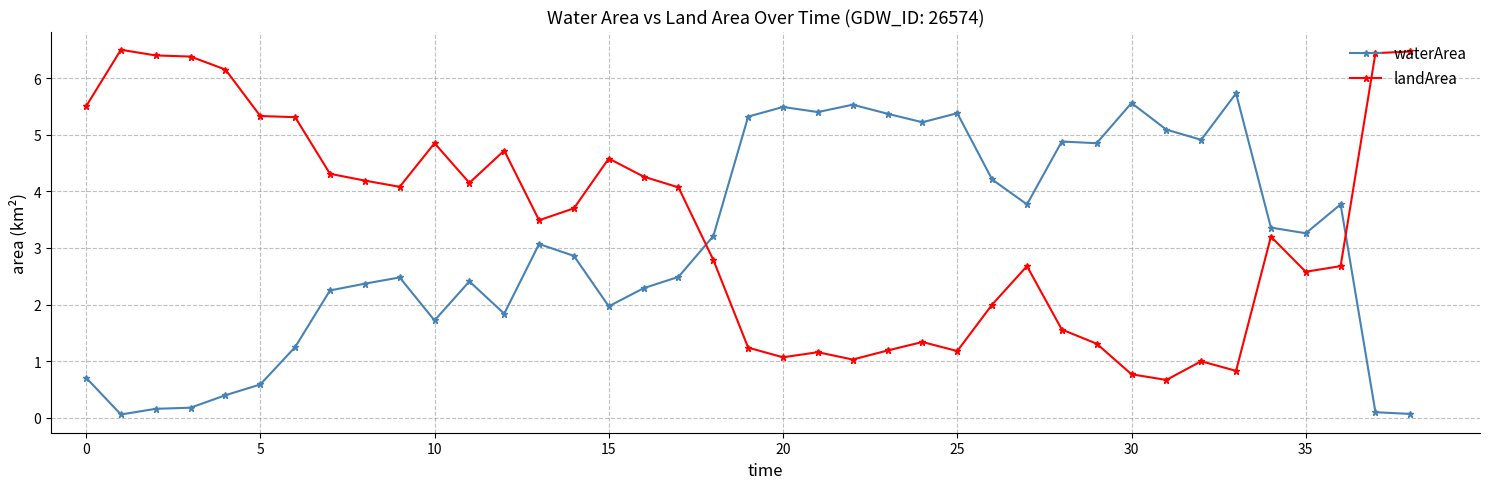

Rank the series by their maximum value, from lowest to highest.

waterArea, landArea